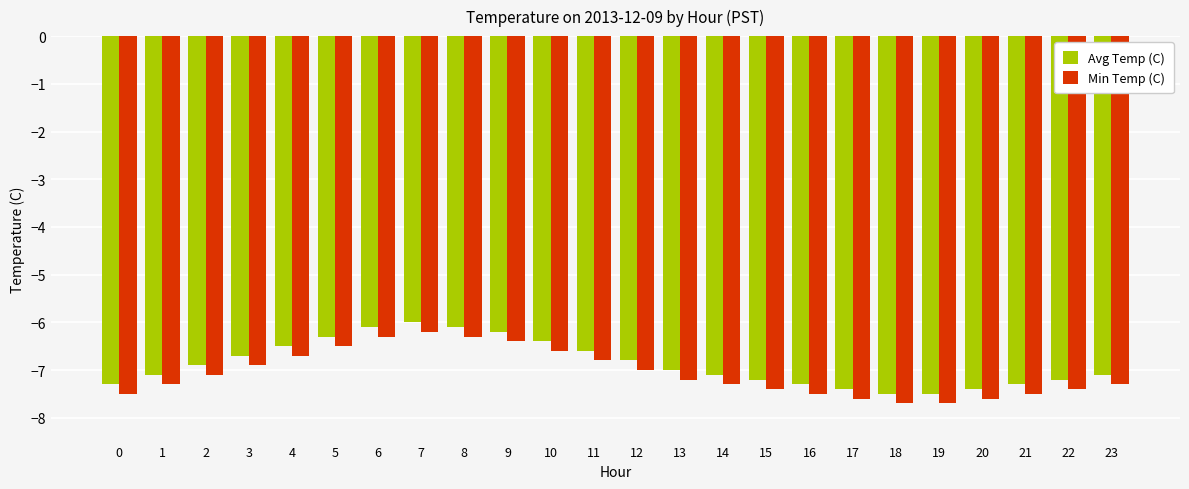

What is the smallest value displayed?

-7.7